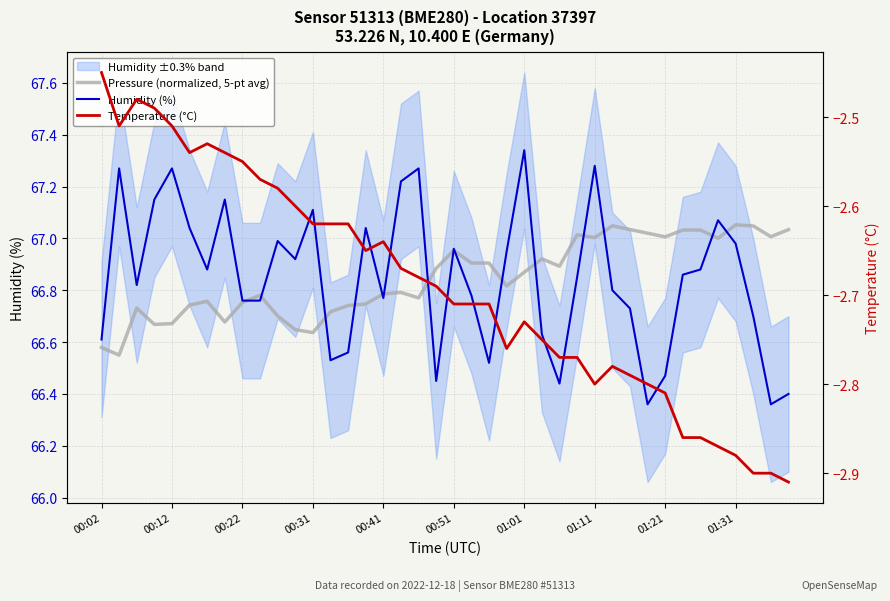

Is the value of Temperature (°C) at 35 greater than the value of Humidity (%) at 39?

No